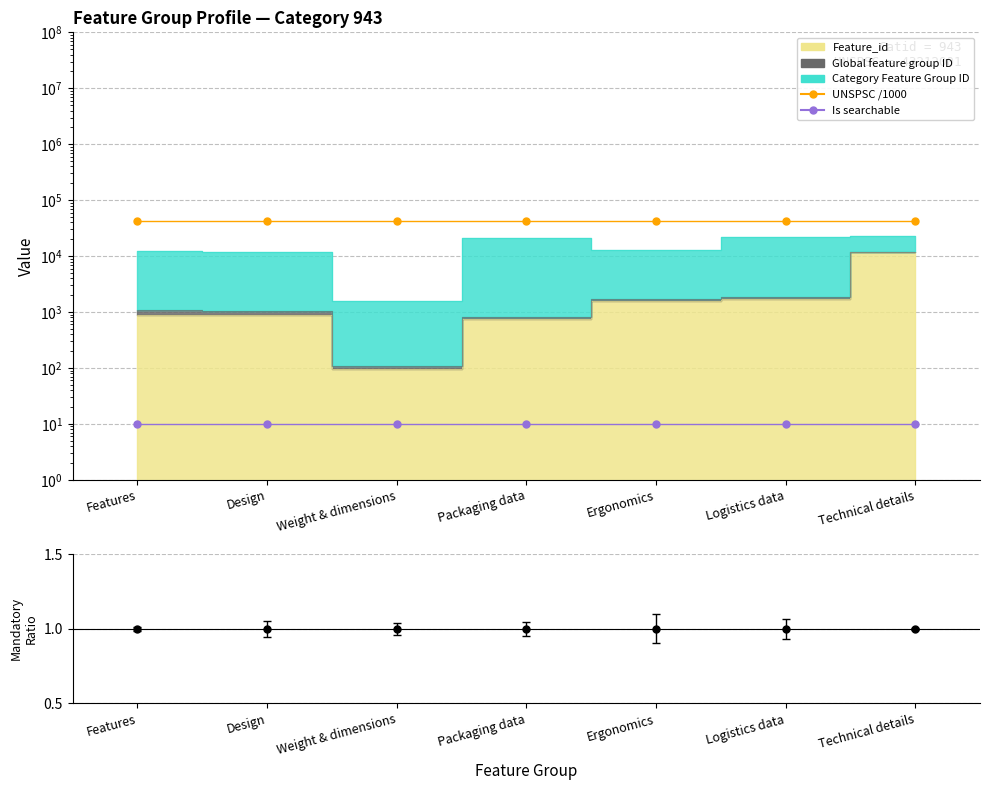

The value of UNSPSC at Ergonomics is 10528.1. True or false?

False